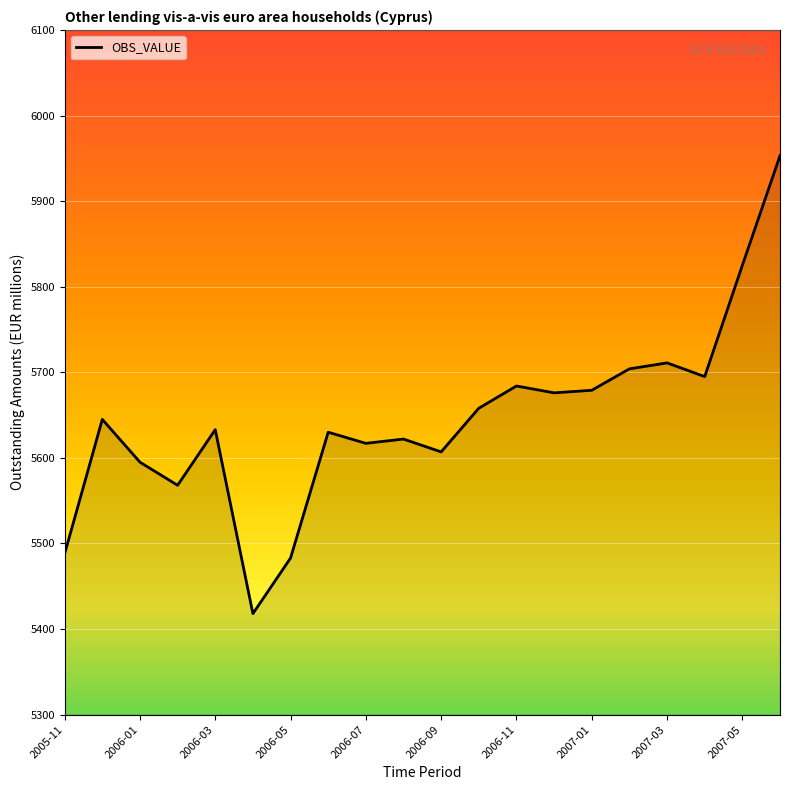

What is the difference between the maximum and minimum values?

535